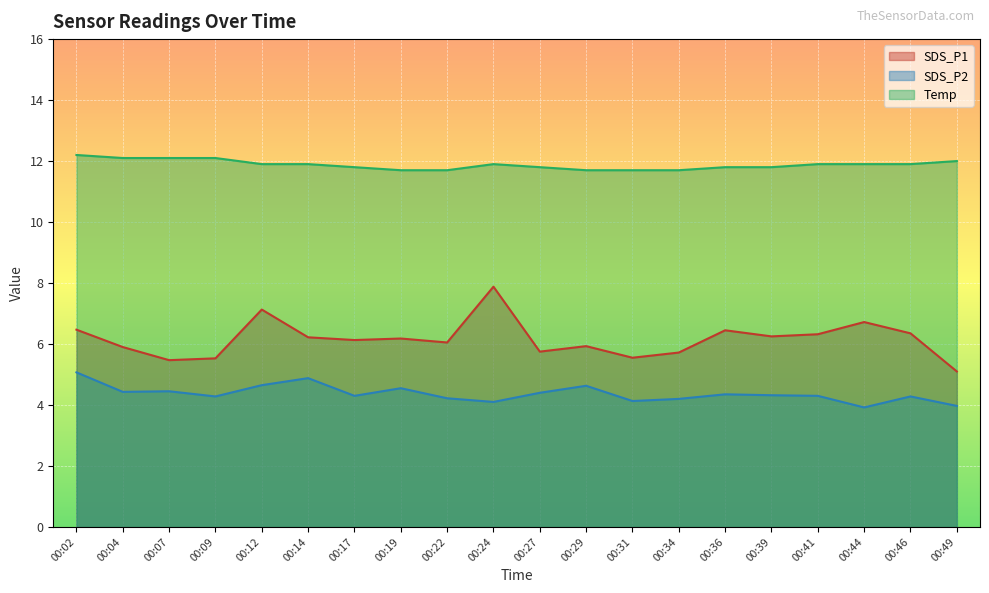

How many lines are shown in the chart?

3